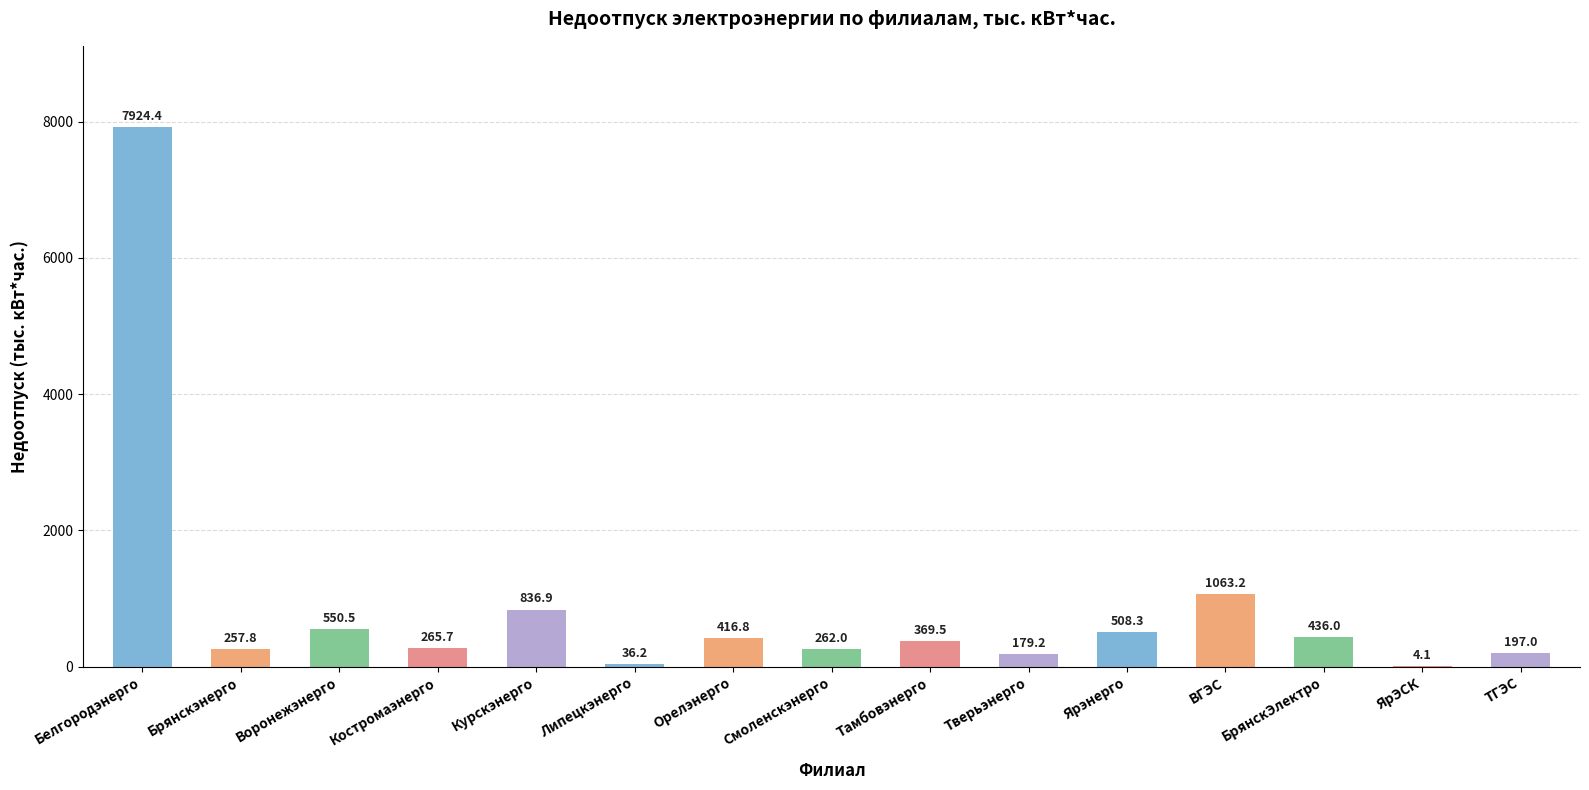

True or false: the data shows 36.2 at Липецкэнерго.

True